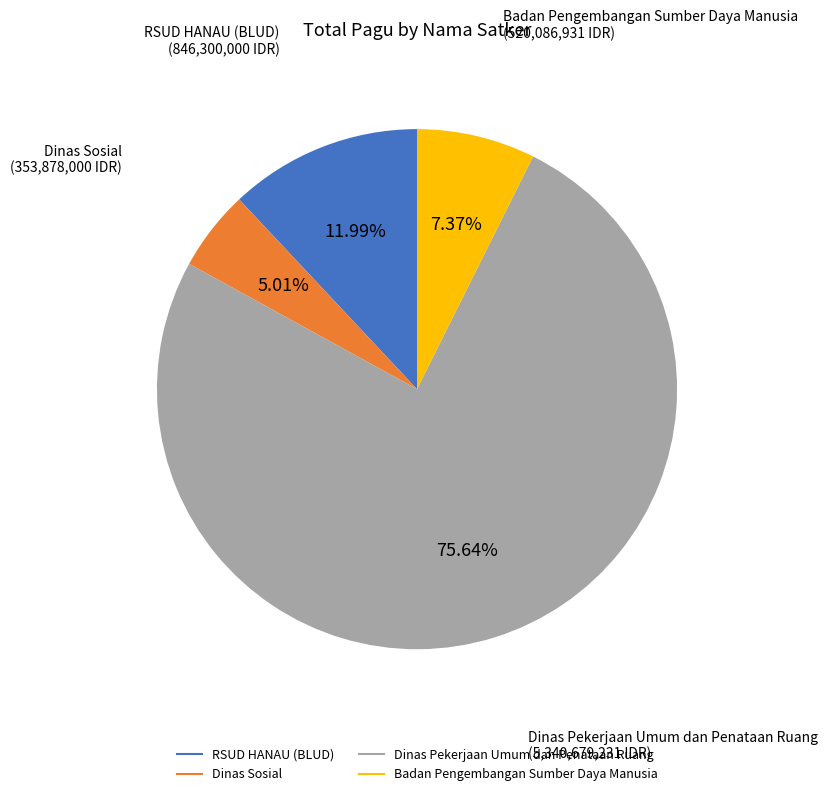

Does any single category account for the majority?

Yes